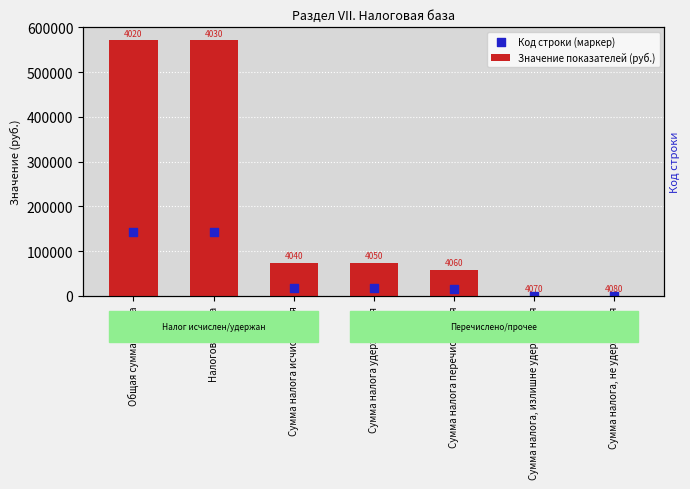

Which series reaches the maximum Y coordinate?

Значение показателей (руб.)